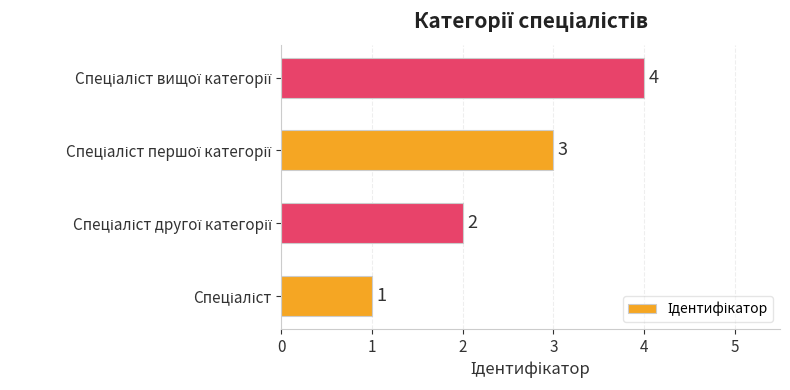

Count the values in the range 2 to 4.

3